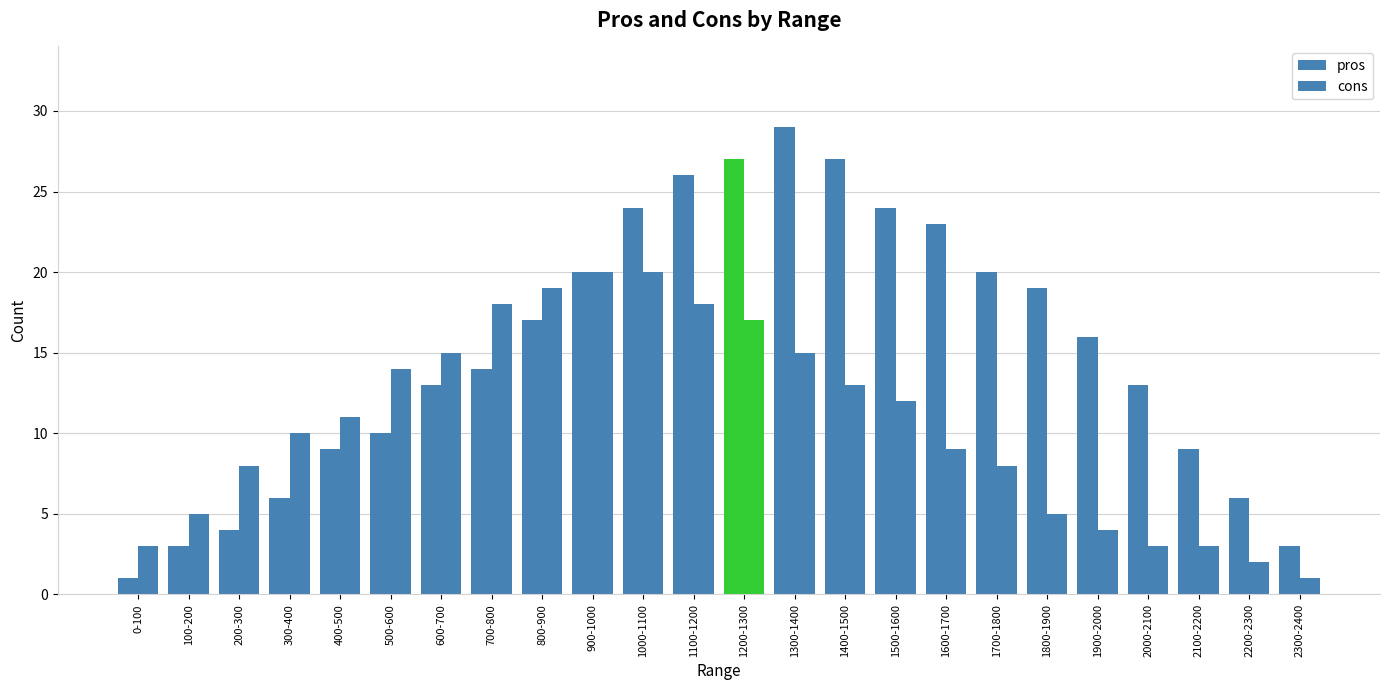

What is the label of the 6th bar from the left?

500-600